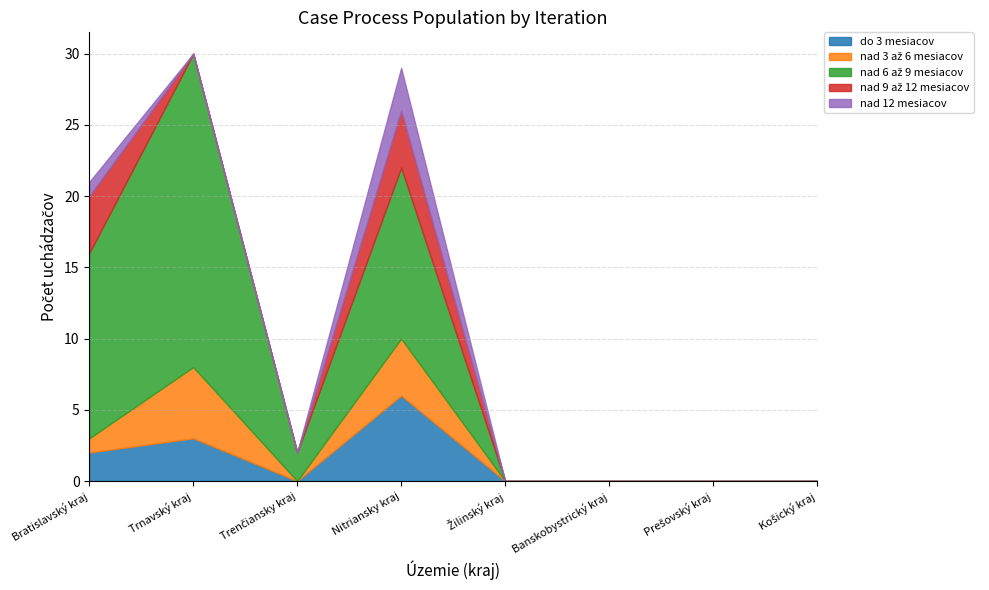

How many intersections are there between do 3 mesiacov and nad 9 až 12 mesiacov?

1